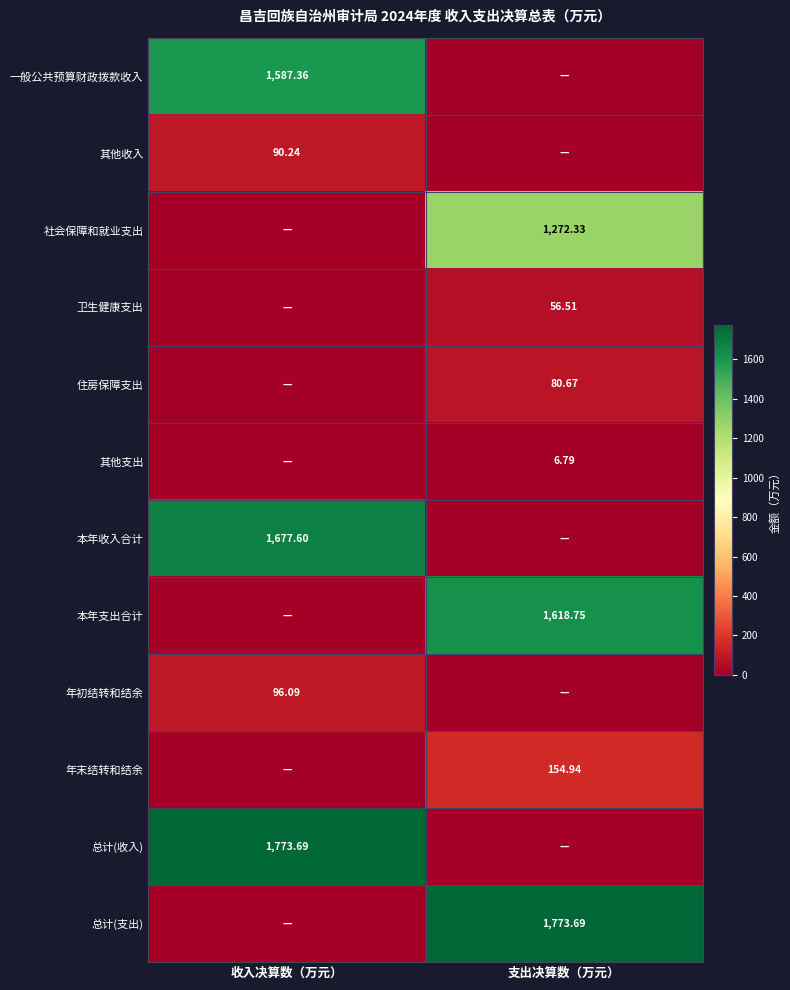

What value does the 一般公共预算财政拨款收入 series have at 收入决算数（万元）?

1587.4